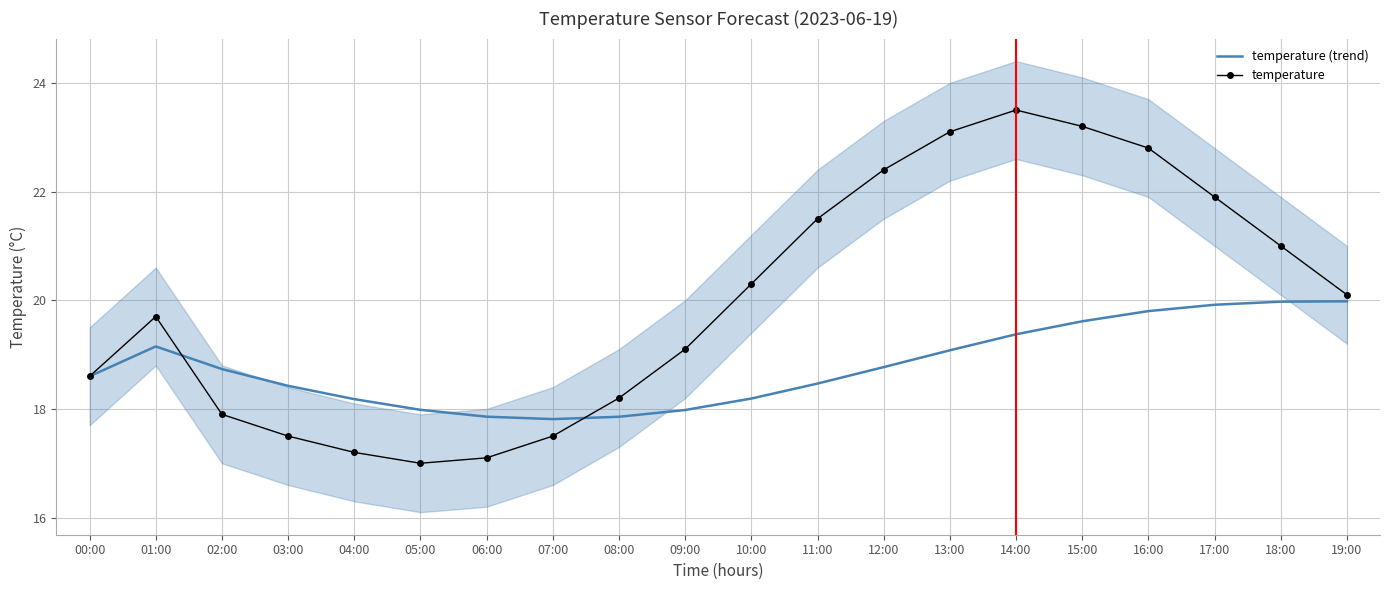

What is the maximum value for temperature?

23.5